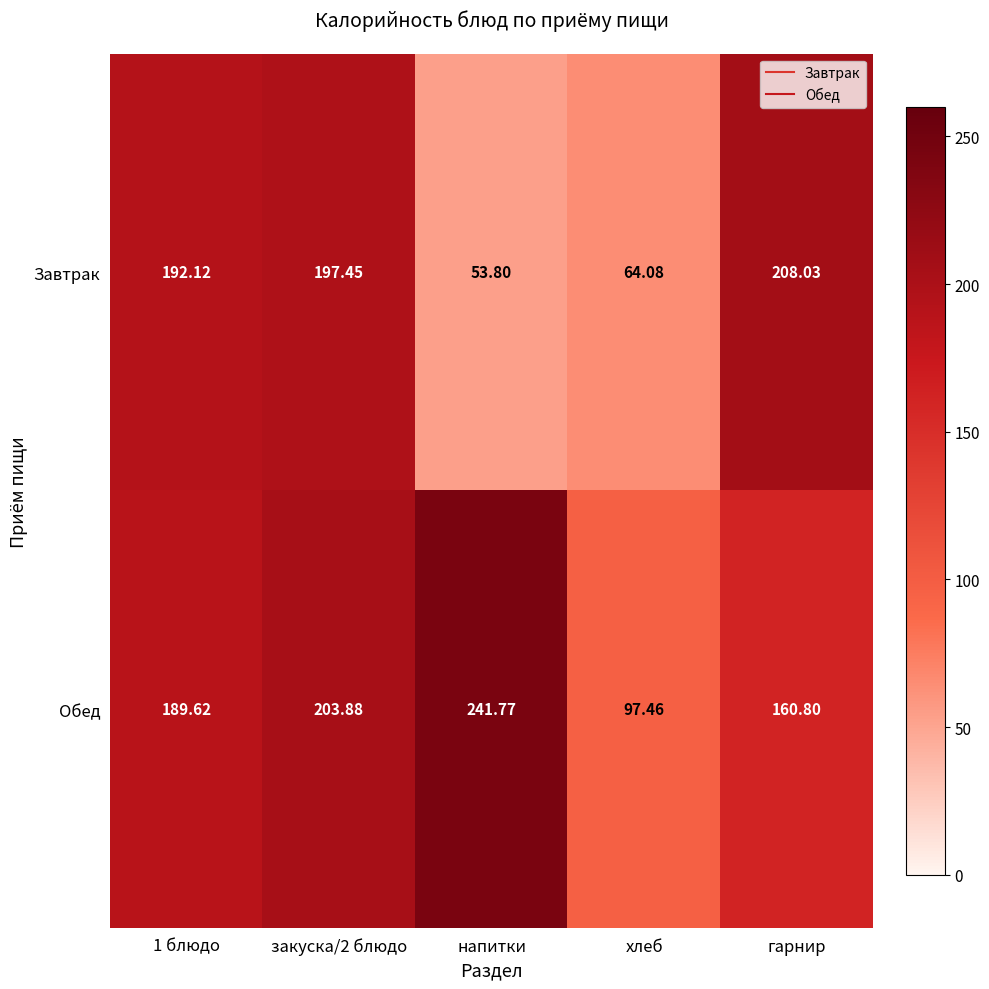

Which series changed the most between закуска/2 блюдо and гарнир?

Обед